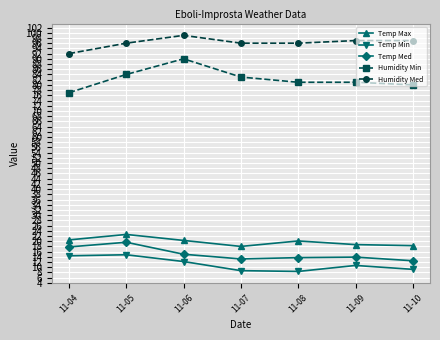

What is the difference between the maximum and minimum values in the Temp Med series?

7.1